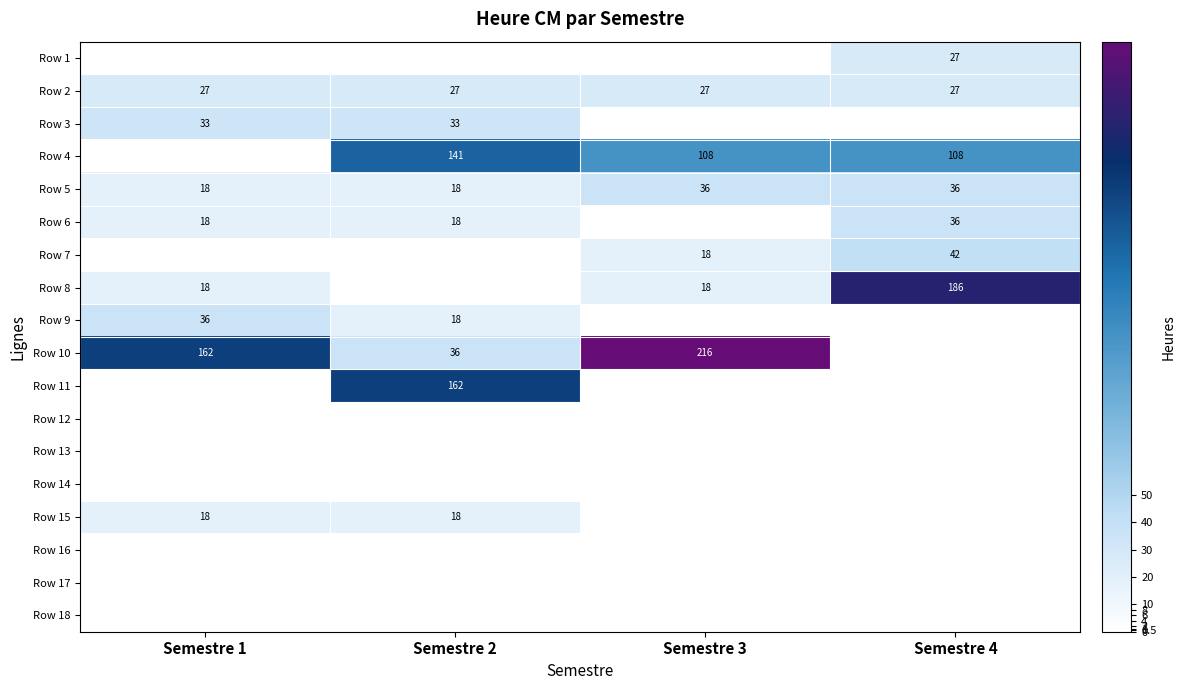

What is the sum of the Row 5 values at Semestre 2 and Semestre 1?

36